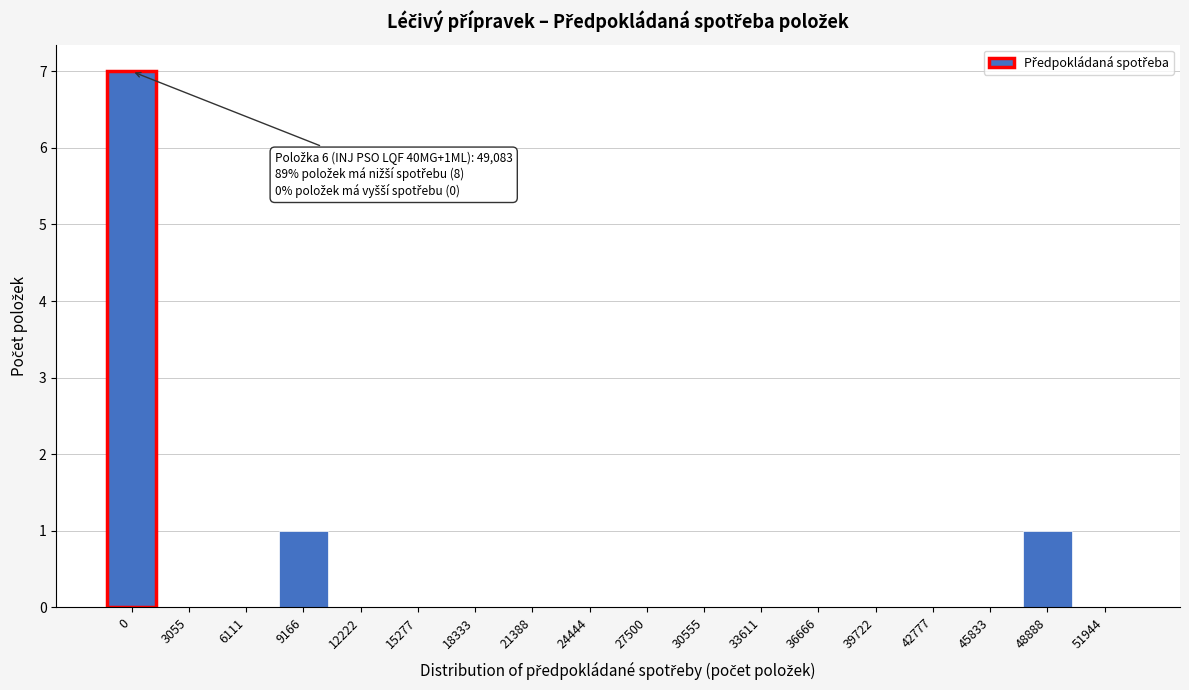

Reading left to right, extract all data points from this chart.

0=7	3055=0	6111=0	9166=1	12222=0	15277=0	18333=0	21388=0	24444=0	27500=0	30555=0	33611=0	36666=0	39722=0	42777=0	45833=0	48888=1	51944=0